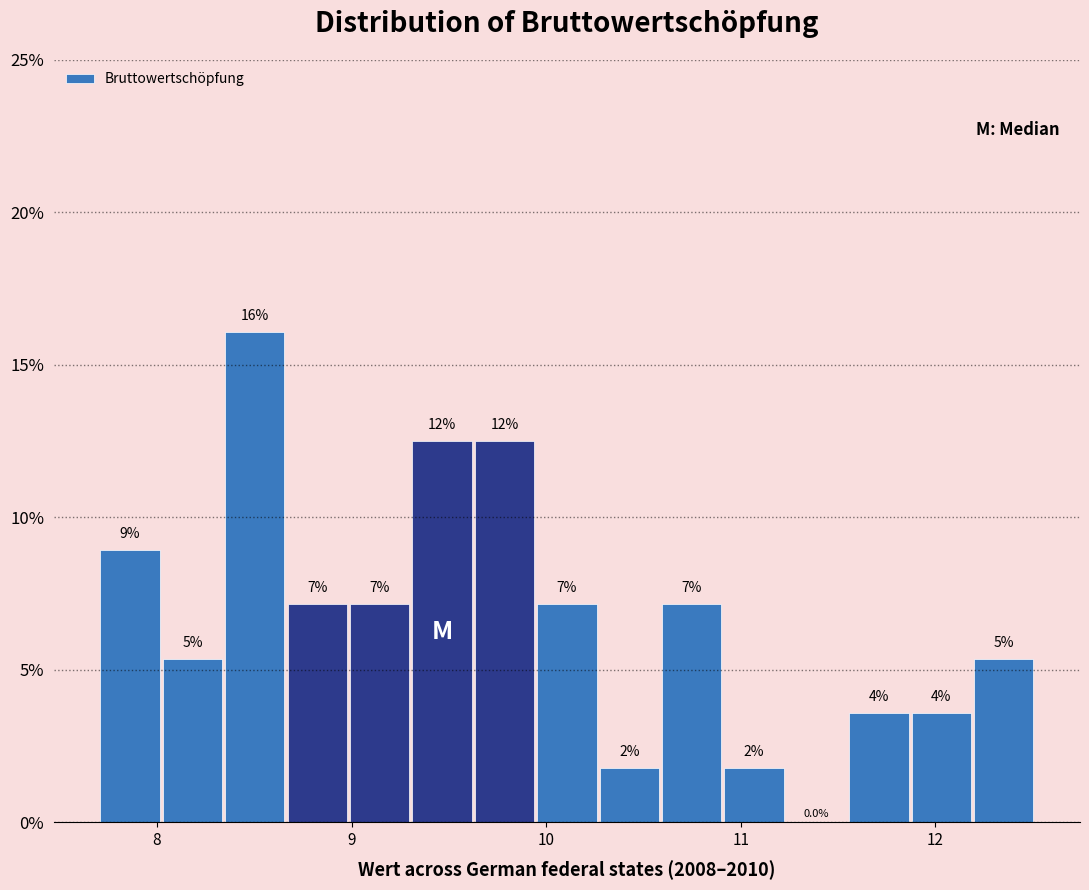

Around what value on the x-axis is the tallest bar? Give the approximate position of its centre, as read against the axis.

8.5